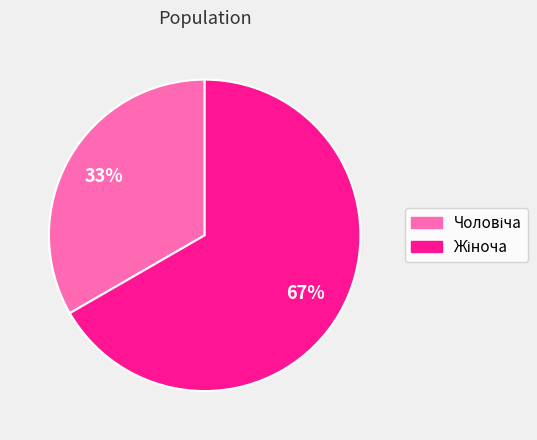

To the nearest percent, what is the average slice percentage?

50%